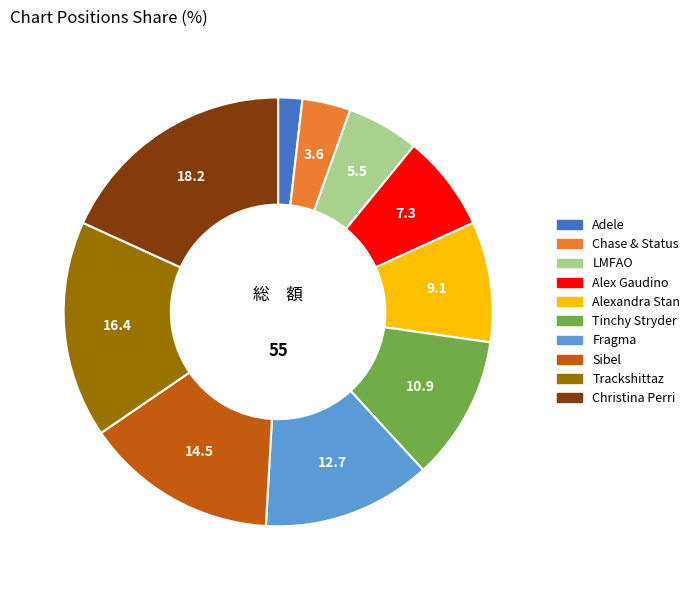

Rank the categories by value from lowest to highest.

Adele, Chase & Status, LMFAO, Alex Gaudino, Alexandra Stan, Tinchy Stryder, Fragma, Sibel, Trackshittaz, Christina Perri